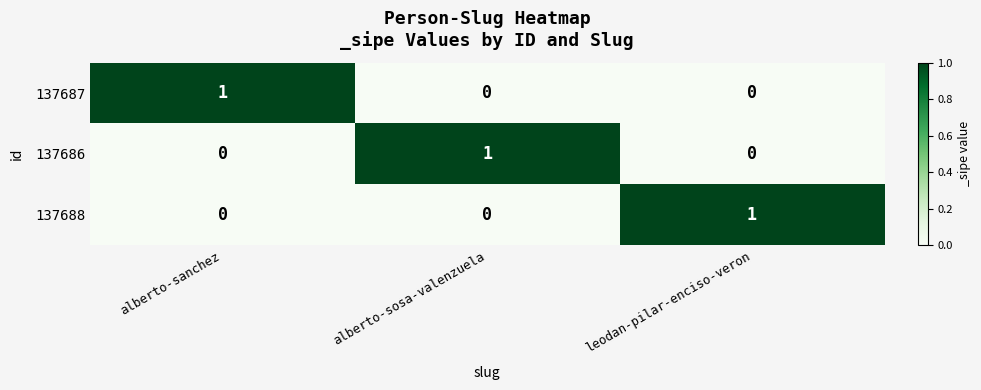

At which label does 137688 reach its peak?

leodan-pilar-enciso-veron